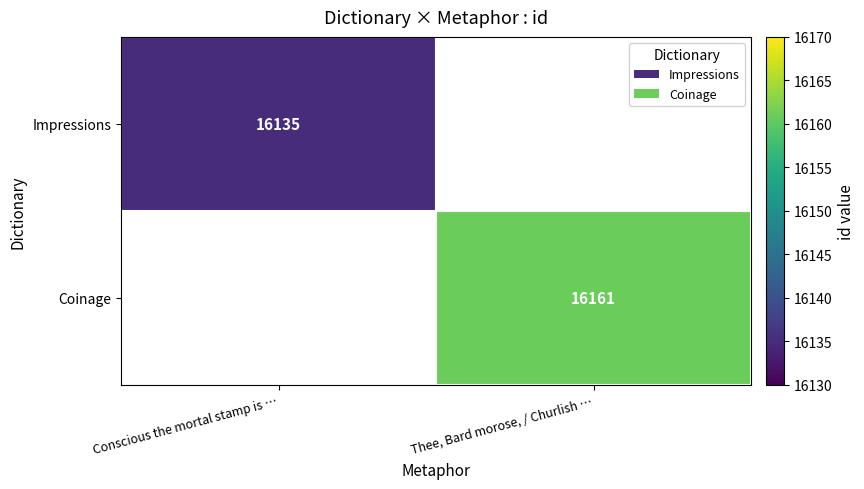

What is the smallest value displayed?

16135.0